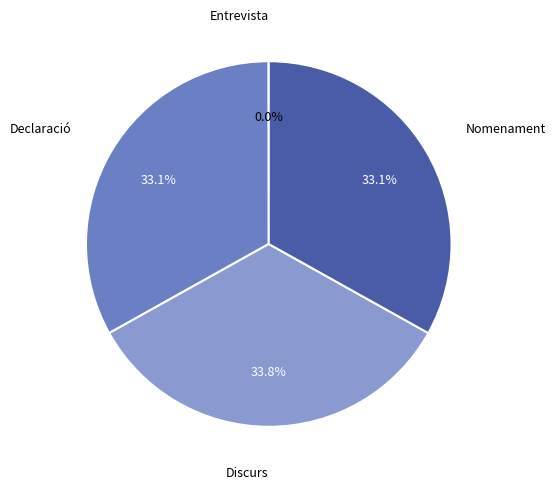

Which slice is the largest?

Discurs